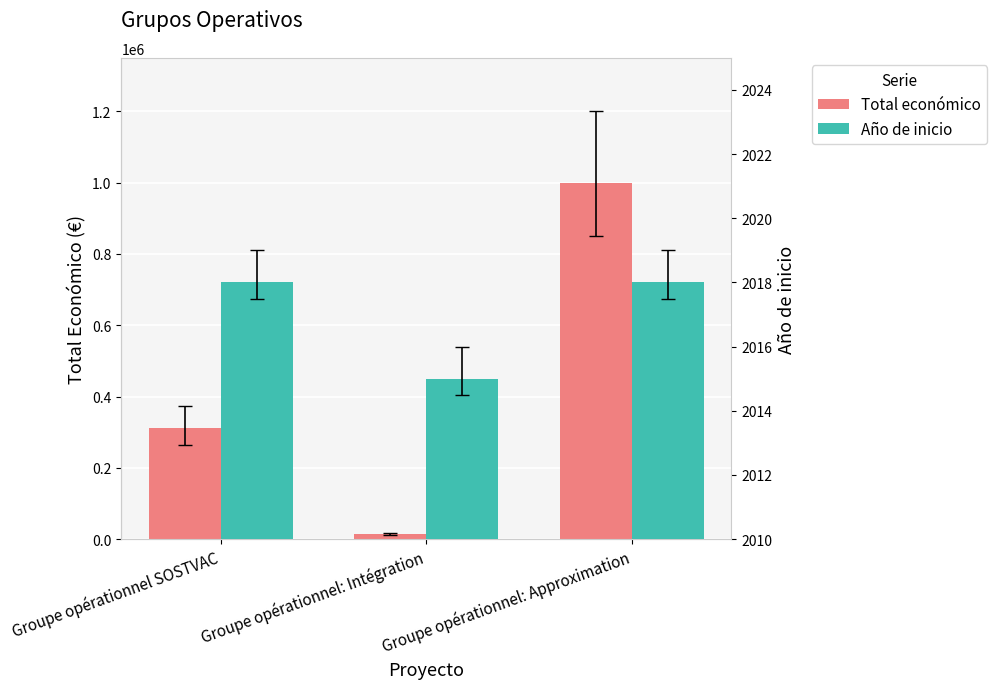

Which series has the largest total across all categories?

Total económico